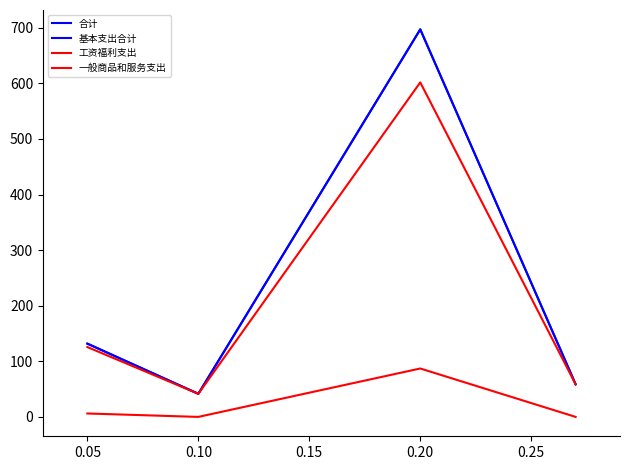

Which series has the largest total across all categories?

合计